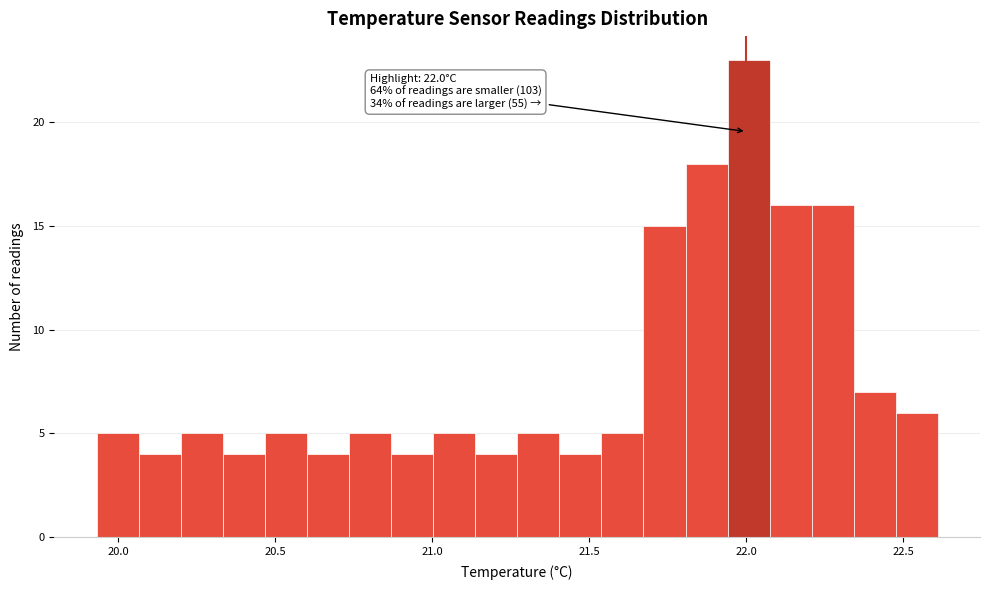

Around what value on the x-axis is the tallest bar? Give the approximate position of its centre, as read against the axis.

22.00